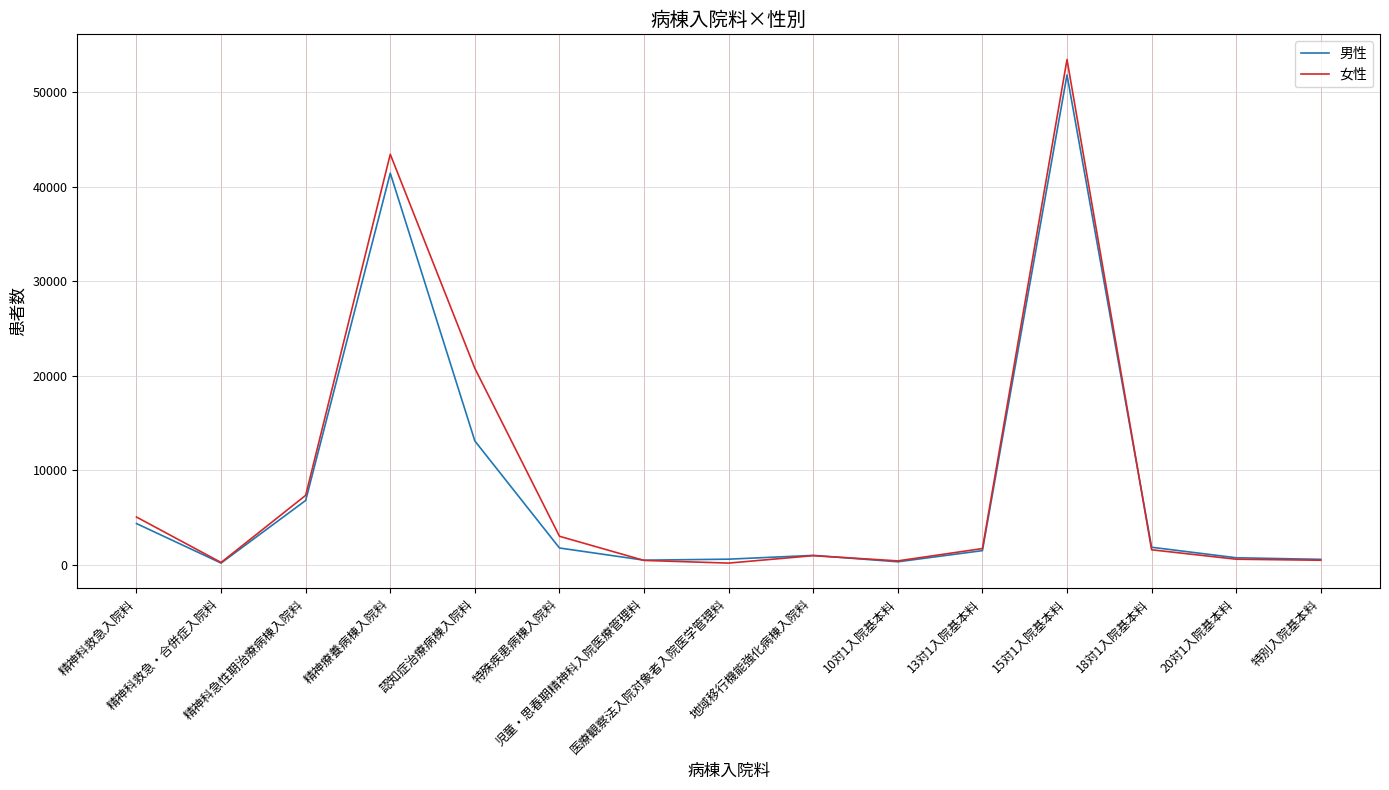

What is the highest value of the 男性 series?

51828